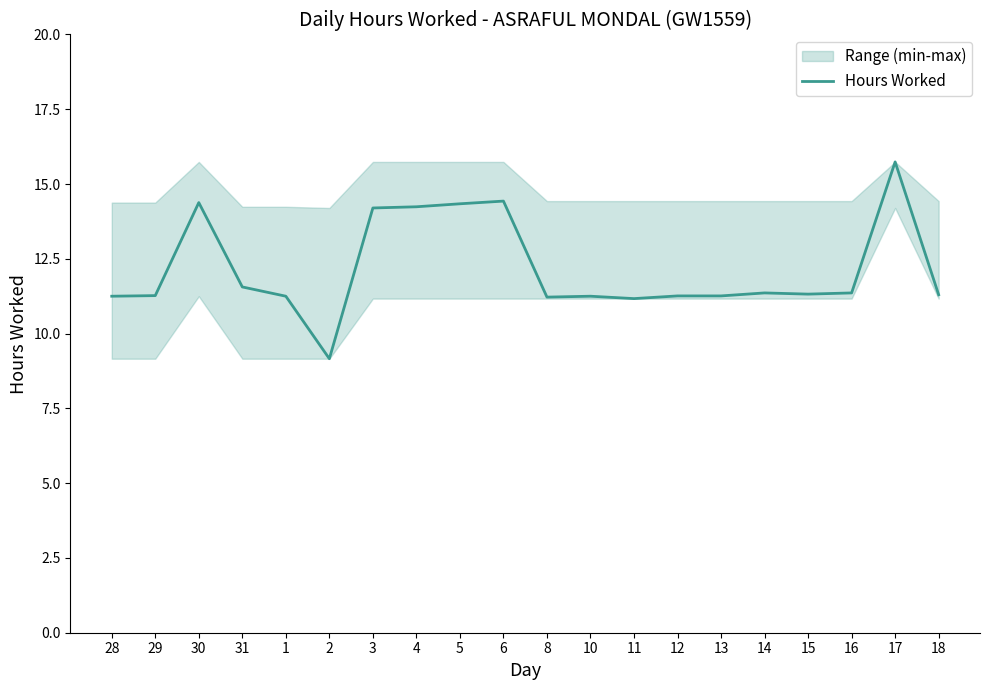

What is the sum of the values at 12 and 2?

20.4